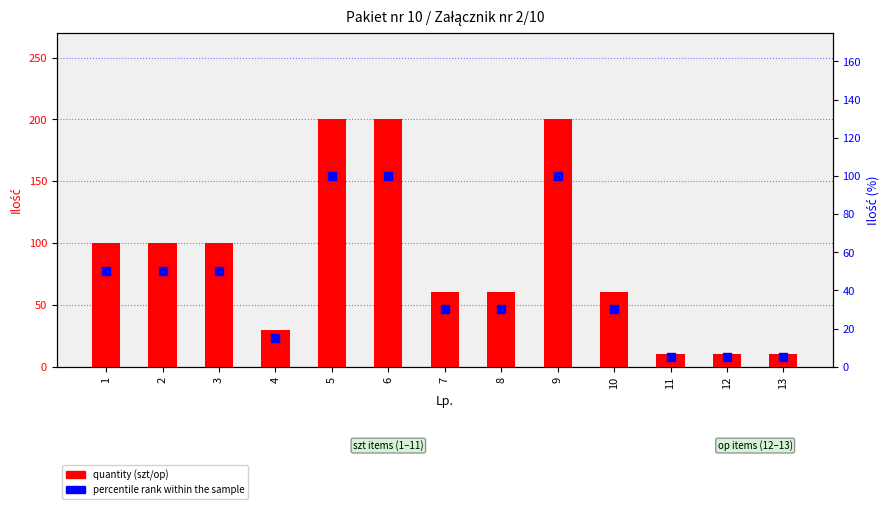

What are all the series names shown in the legend?

quantity (szt/op), percentile rank within the sample